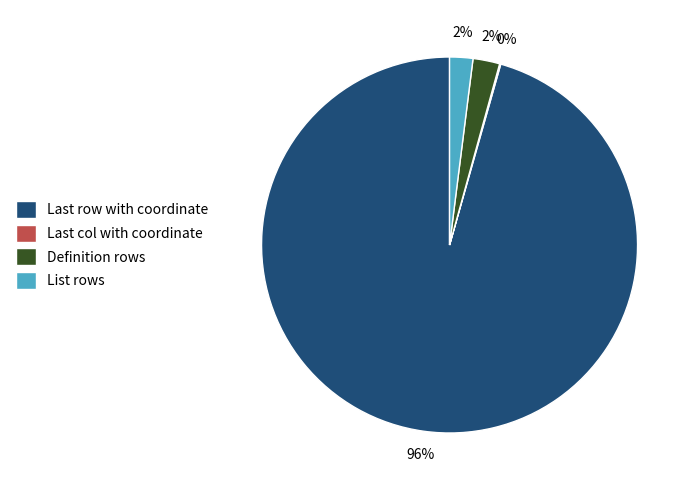

Which category has the biggest portion of the pie?

Last row with coordinate